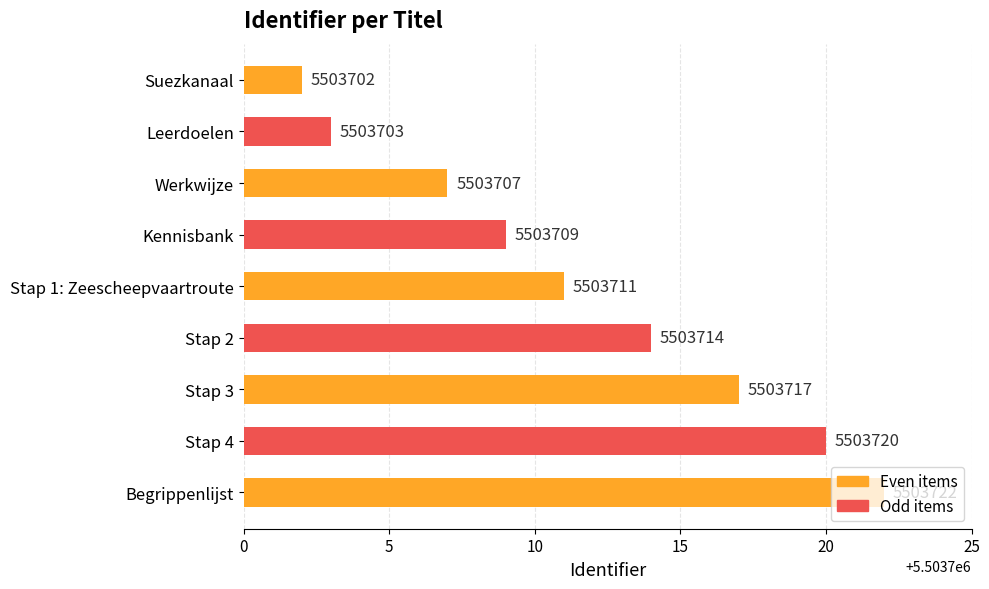

The chart shows a value of 5503703 at Leerdoelen. True or false?

True